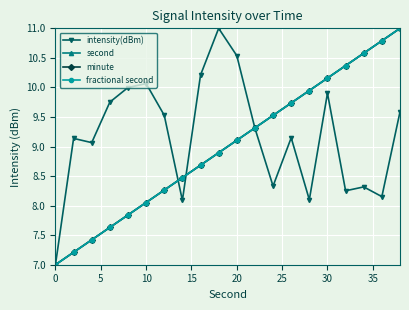

What is the difference between the maximum and minimum values in the fractional second series?

4.0